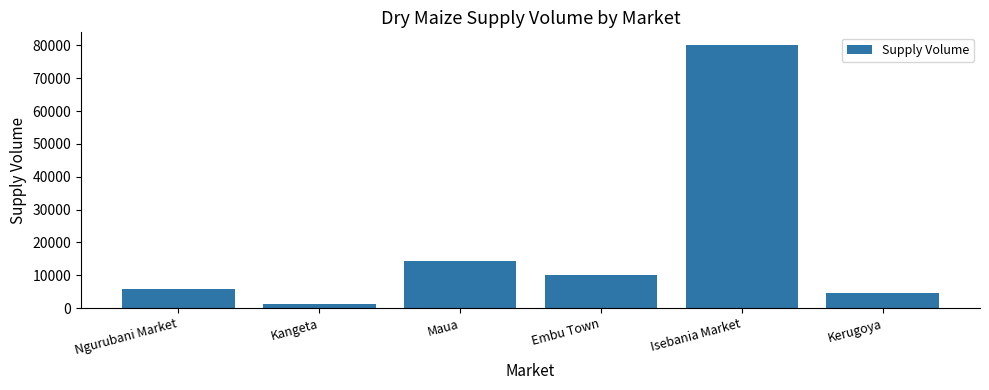

Between Maua and Kerugoya, which is larger?

Maua